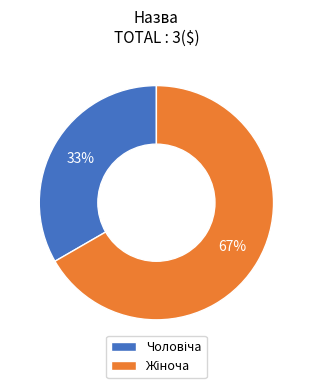

To the nearest percent, what is the average slice percentage?

50%